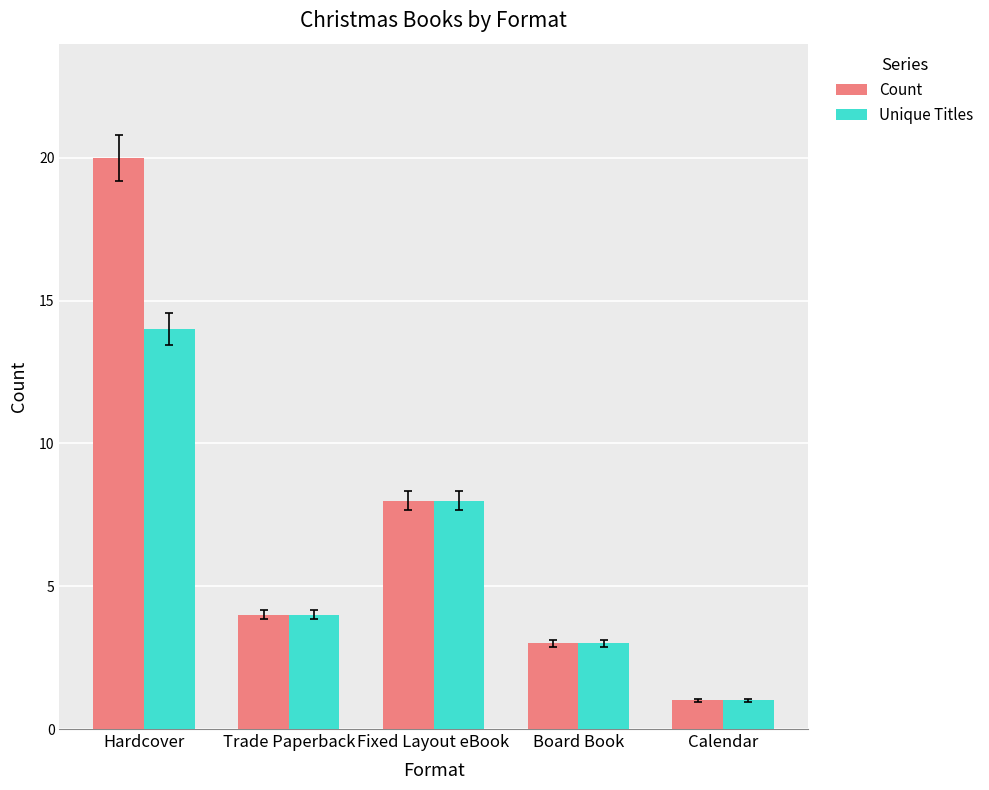

Reading left to right, extract all data points from this chart.

Count: Hardcover=20	Trade Paperback=4	Fixed Layout eBook=8	Board Book=3	Calendar=1
Unique Titles: Hardcover=14	Trade Paperback=4	Fixed Layout eBook=8	Board Book=3	Calendar=1